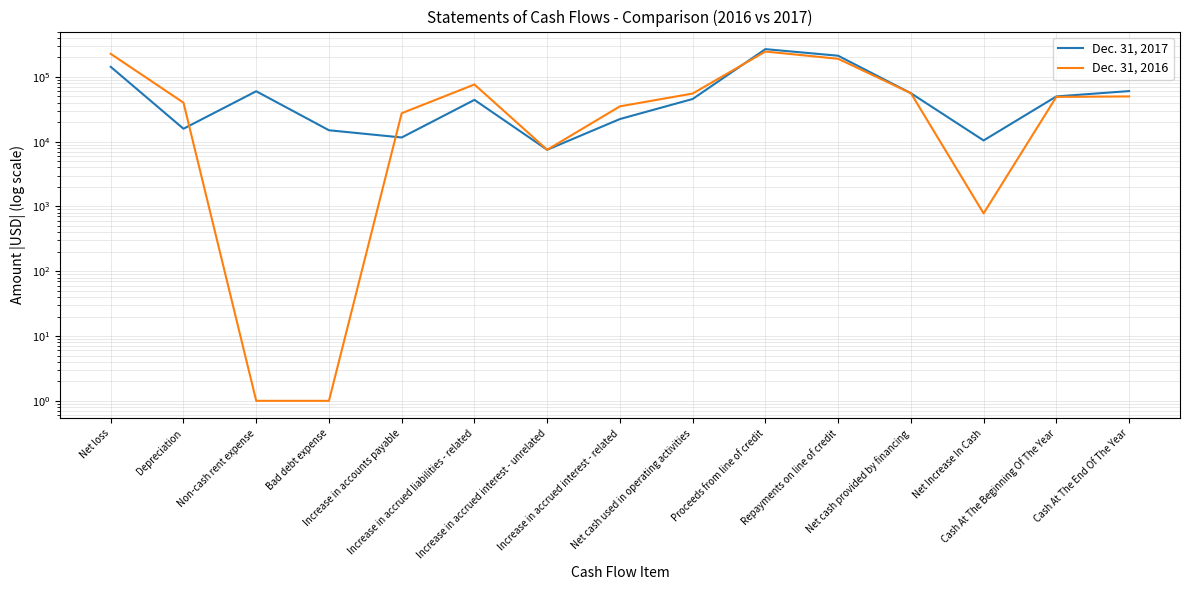

Count the number of data series in this chart.

2